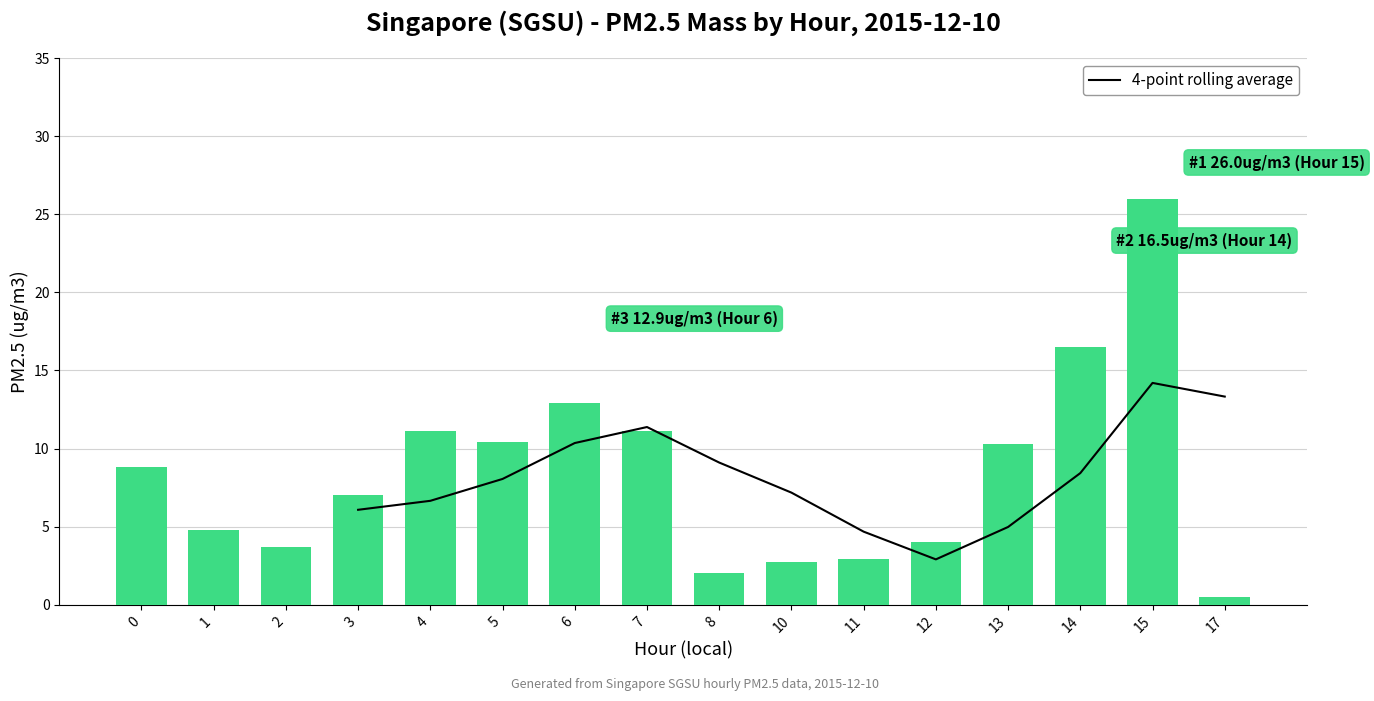

The Estimated PM2.5 mass series shows 4.0 at 12. True or false?

True